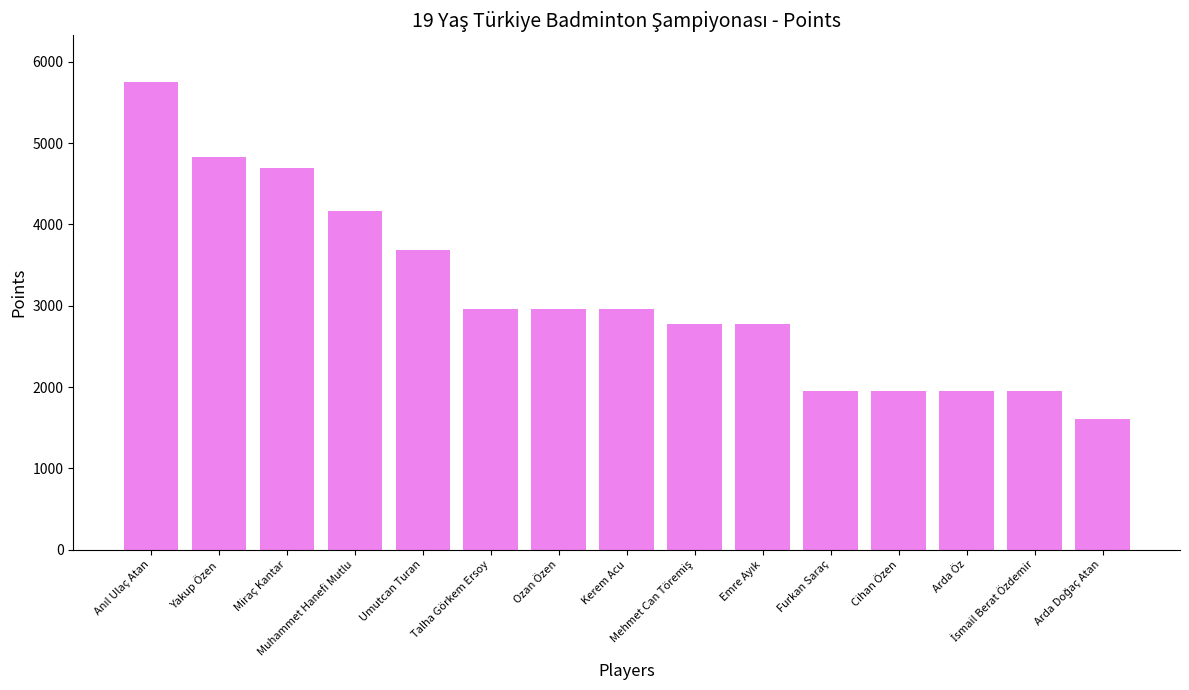

What is the maximum value shown in the chart?

5750